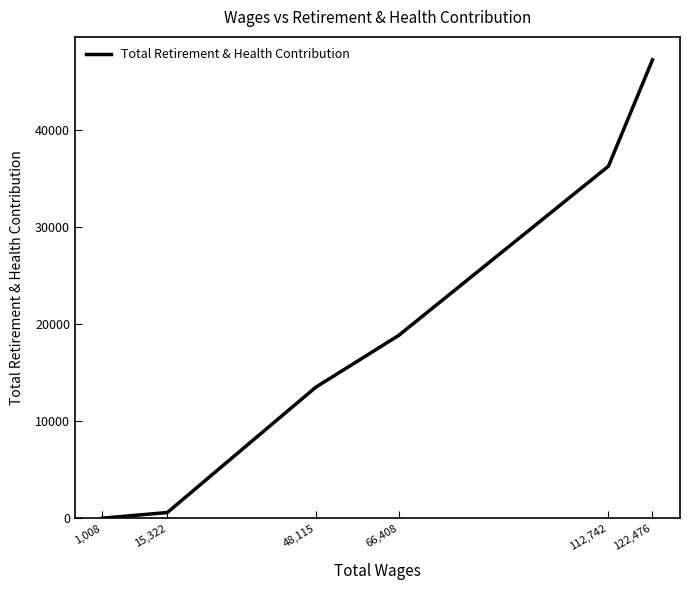

What is the change in value from 1,008 to 112,742?

+36302